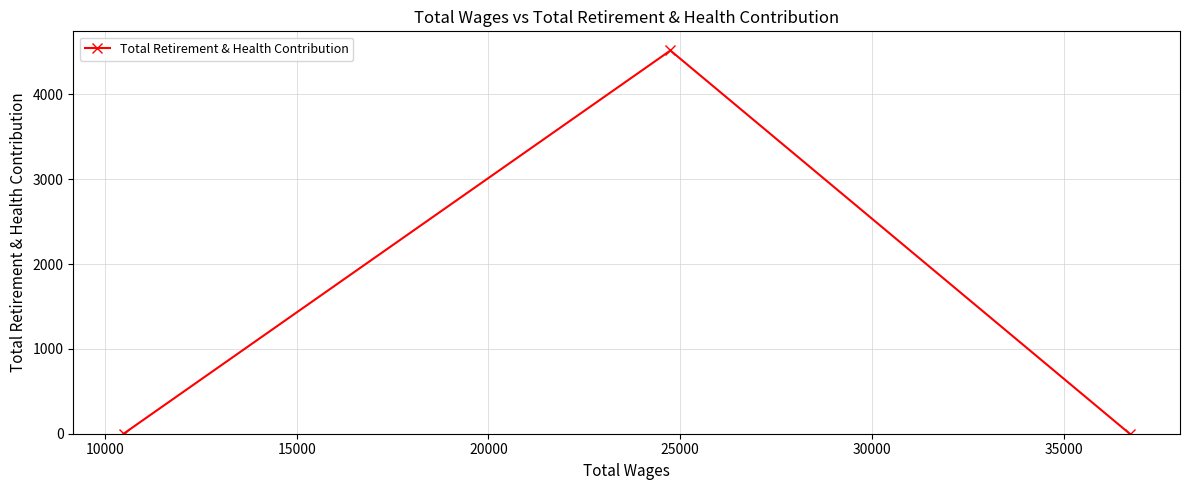

What is the sum of all values?

4516